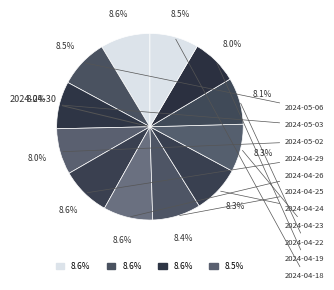

How many slices are in this pie chart?

12